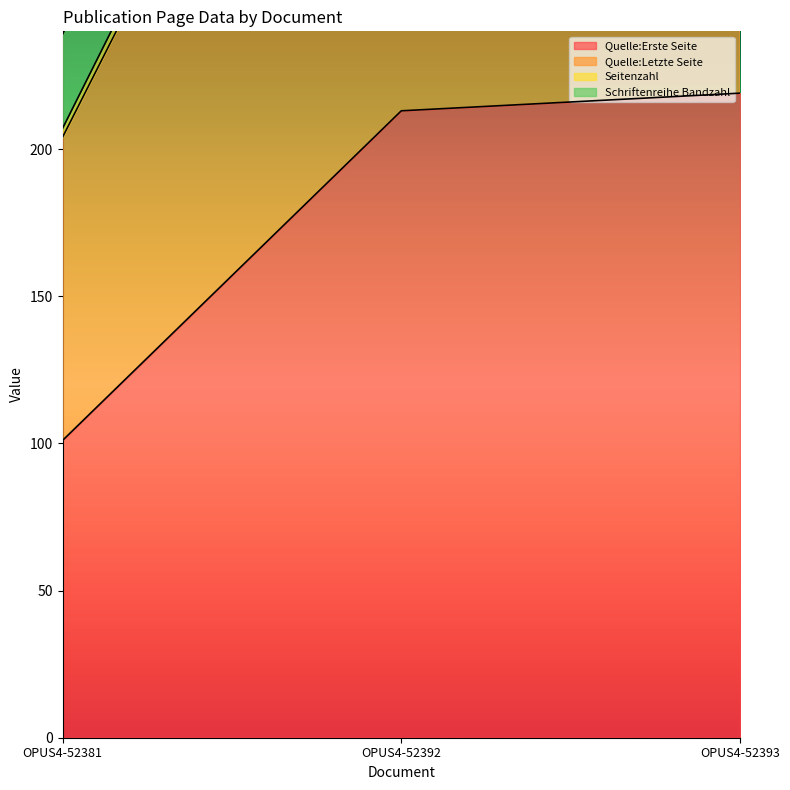

Between OPUS4-52393 and OPUS4-52381, which is larger?

OPUS4-52393